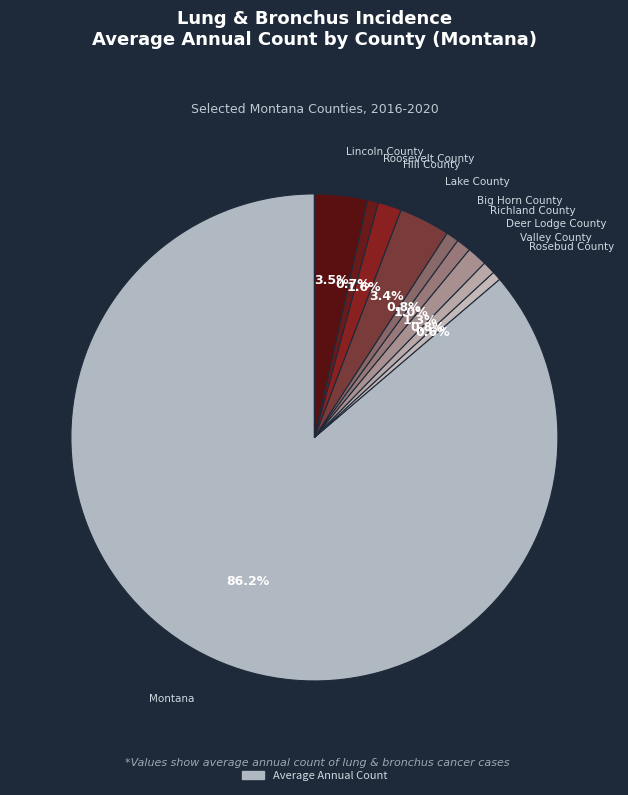

Count the number of slices in the pie.

10